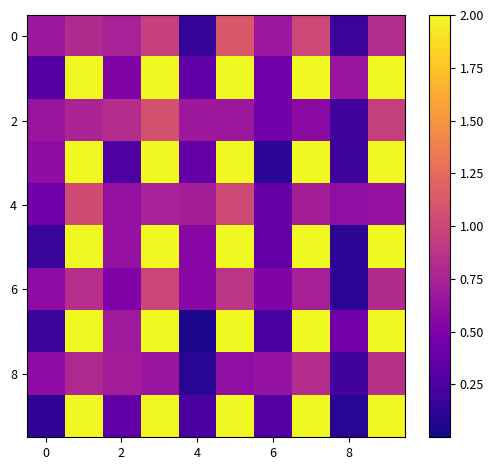

How many categories are shown in the chart?

10